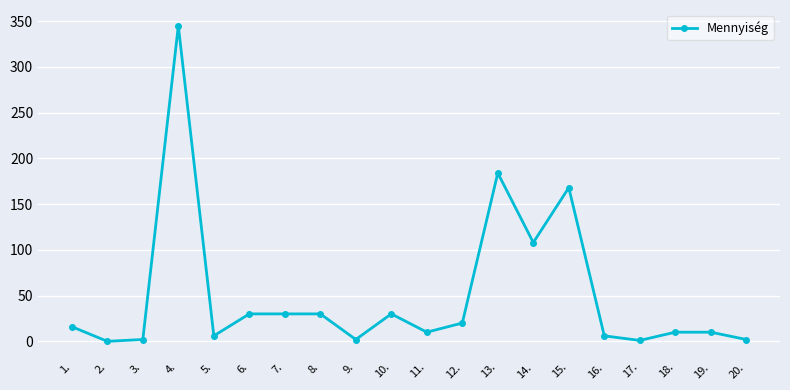

True or false: there are more than 1 points higher than both neighbors.

True